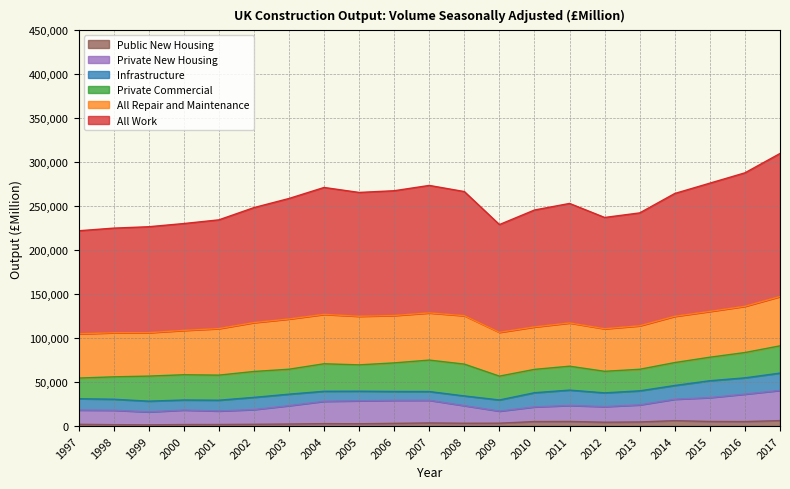

The value of Public New Housing at 1997 is 1986. True or false?

True